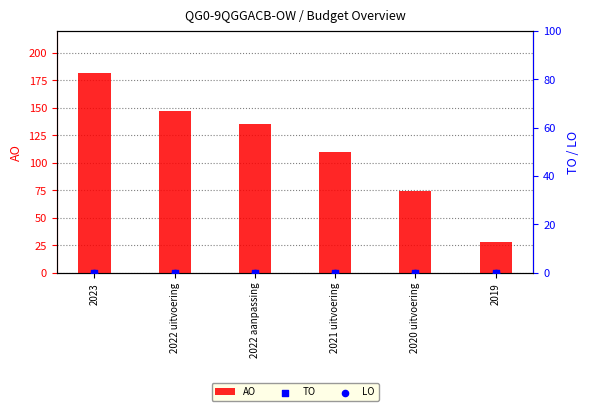

At which category is the sum across all series the highest?

2023